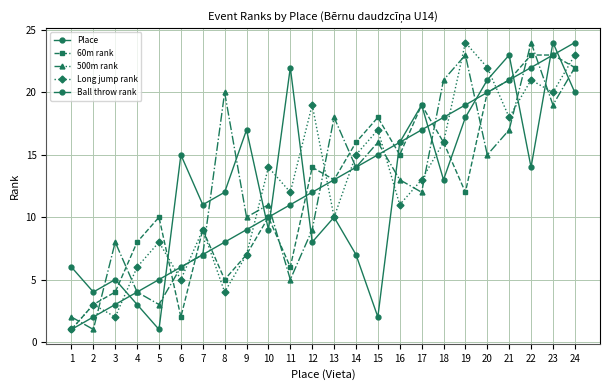

Reading left to right, transcribe all the data shown in this chart.

Place: 1=1	2=2	3=3	4=4	5=5	6=6	7=7	8=8	9=9	10=10	11=11	12=12	13=13	14=14	15=15	16=16	17=17	18=18	19=19	20=20	21=21	22=22	23=23	24=24
60m rank: 1=1	2=3	3=4	4=8	5=10	6=2	7=9	8=5	9=7	10=10	11=6	12=14	13=13	14=16	15=18	16=15	17=19	18=16	19=12	20=20	21=21	22=23	23=23	24=22
500m rank: 1=2	2=1	3=8	4=4	5=3	6=6	7=7	8=20	9=10	10=11	11=5	12=9	13=18	14=14	15=16	16=13	17=12	18=21	19=23	20=15	21=17	22=24	23=19	24=22
Long jump rank: 1=1	2=3	3=2	4=6	5=8	6=5	7=9	8=4	9=7	10=14	11=12	12=19	13=10	14=15	15=17	16=11	17=13	18=16	19=24	20=22	21=18	22=21	23=20	24=23
Ball throw rank: 1=6	2=4	3=5	4=3	5=1	6=15	7=11	8=12	9=17	10=9	11=22	12=8	13=10	14=7	15=2	16=16	17=19	18=13	19=18	20=21	21=23	22=14	23=24	24=20